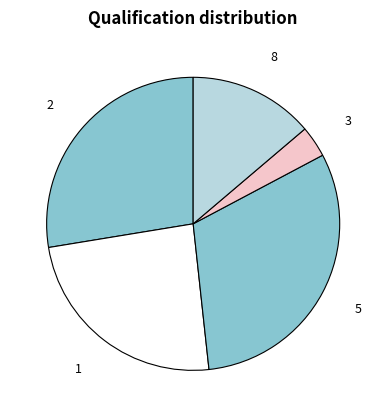

Does any single category account for the majority?

No